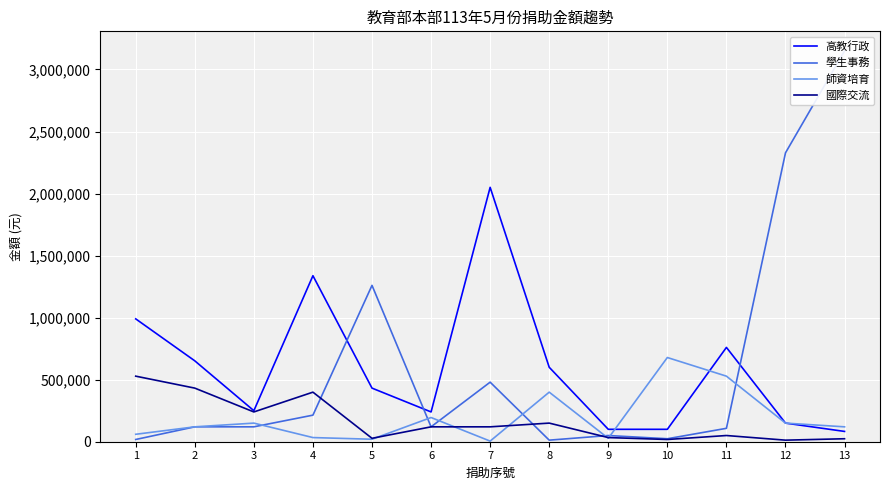

At how many categories does at least one series exceed 1940387?

3